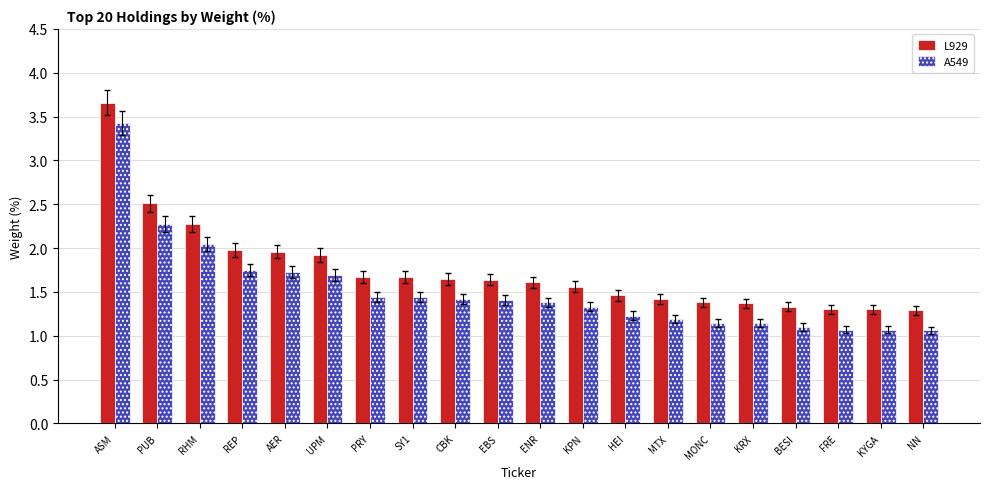

What position from the left is BESI?

17